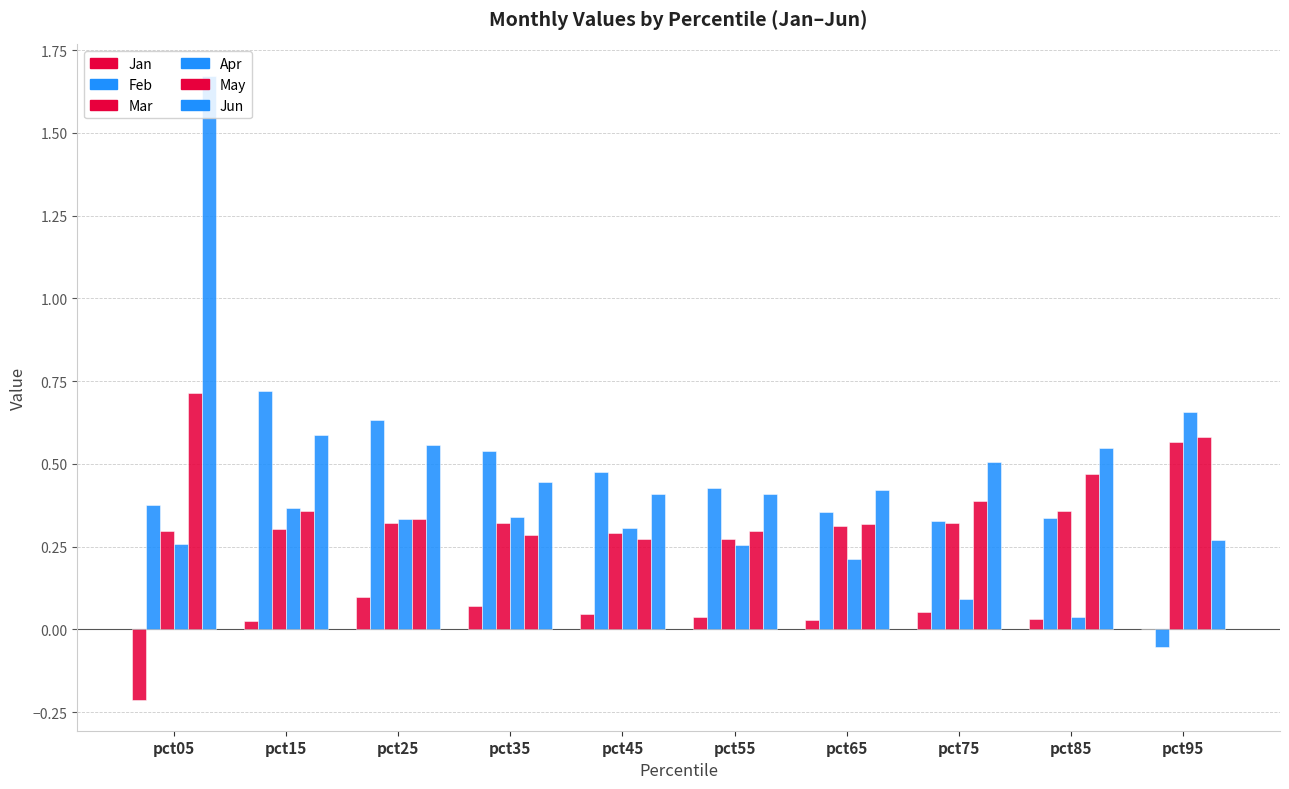

Reading left to right, transcribe all the data shown in this chart.

Jan: -0.2	0.0	0.1	0.1	0.0	0.0	0.0	0.1	0.0	0.0
Feb: 0.4	0.7	0.6	0.5	0.5	0.4	0.4	0.3	0.3	-0.1
Mar: 0.3	0.3	0.3	0.3	0.3	0.3	0.3	0.3	0.4	0.6
Apr: 0.3	0.4	0.3	0.3	0.3	0.3	0.2	0.1	0.0	0.7
May: 0.7	0.4	0.3	0.3	0.3	0.3	0.3	0.4	0.5	0.6
Jun: 1.7	0.6	0.6	0.4	0.4	0.4	0.4	0.5	0.5	0.3